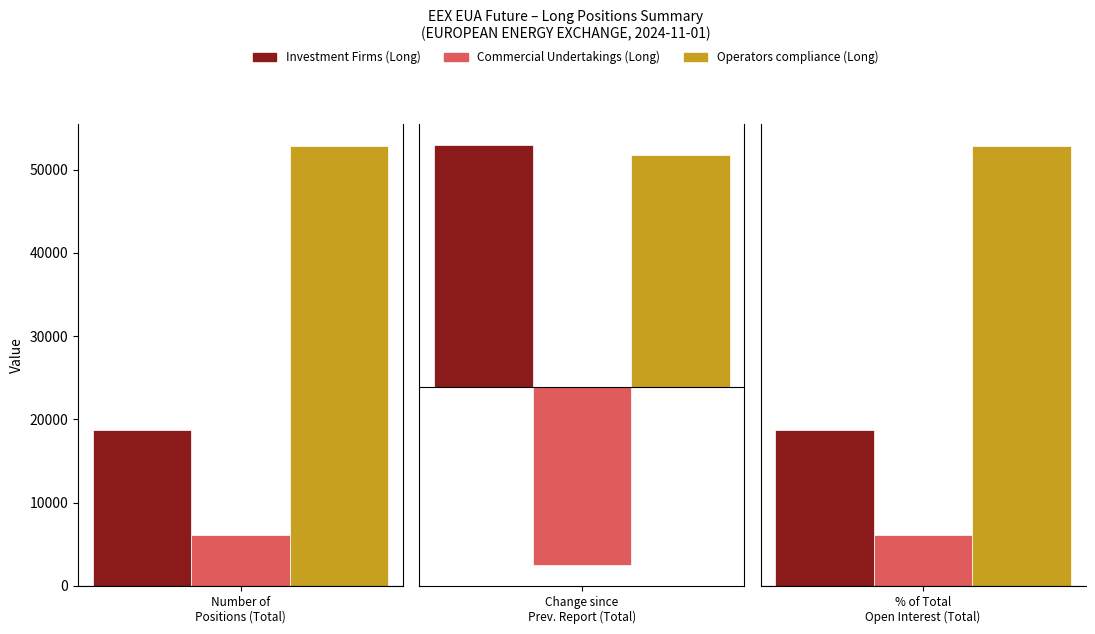

Which series has the largest total across all categories?

Operators compliance (Long)